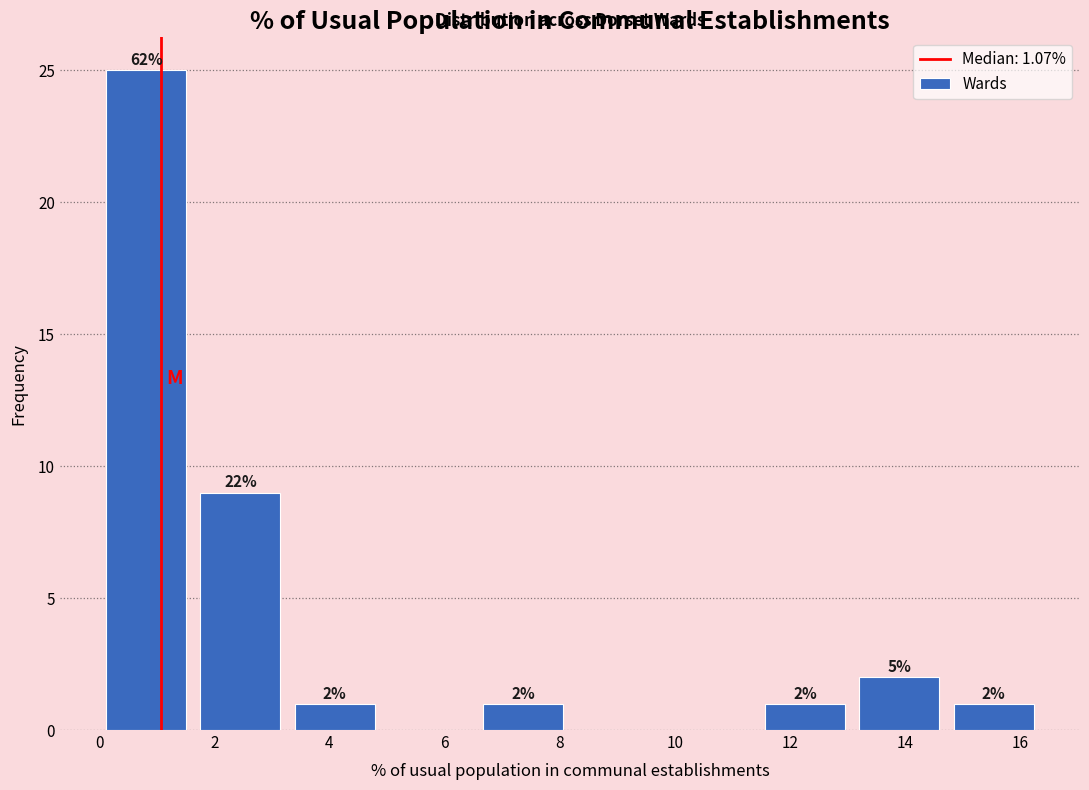

Over which range of the x-axis is the bar tallest?

0.0 to 1.6